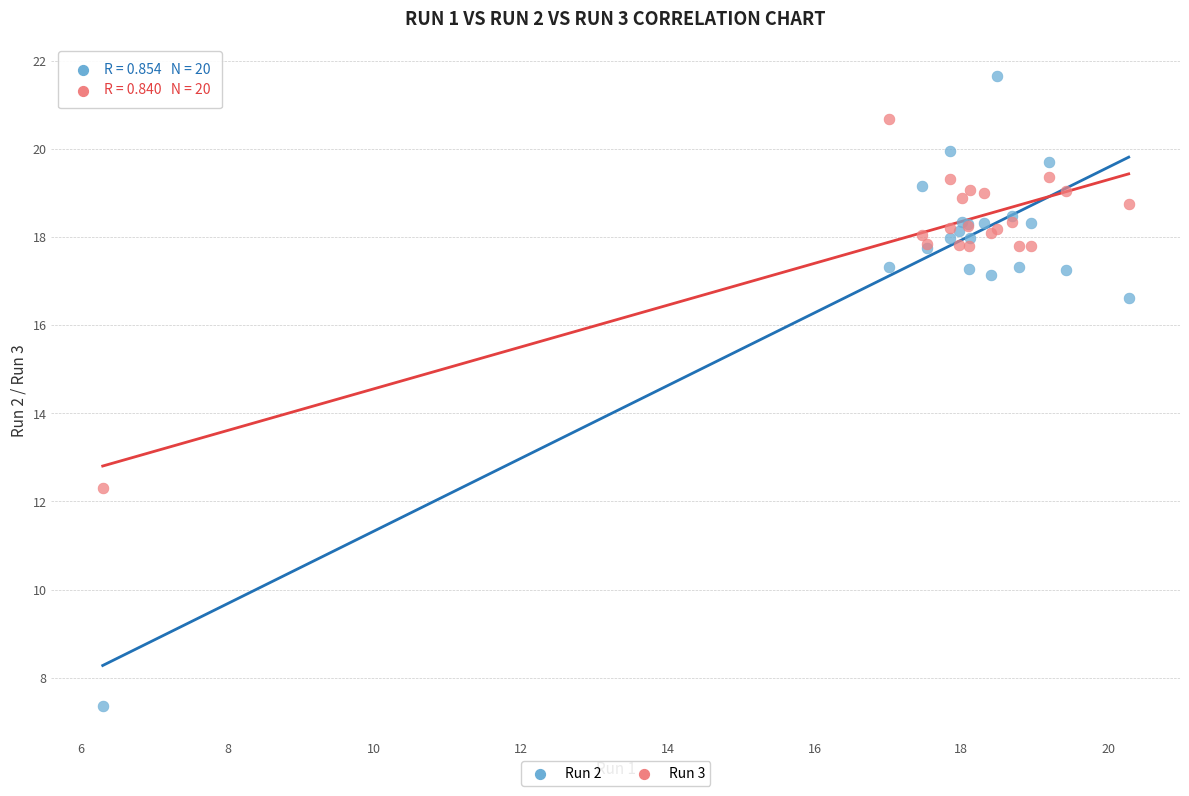

What are all the series names shown in the legend?

Run 2, Run 3